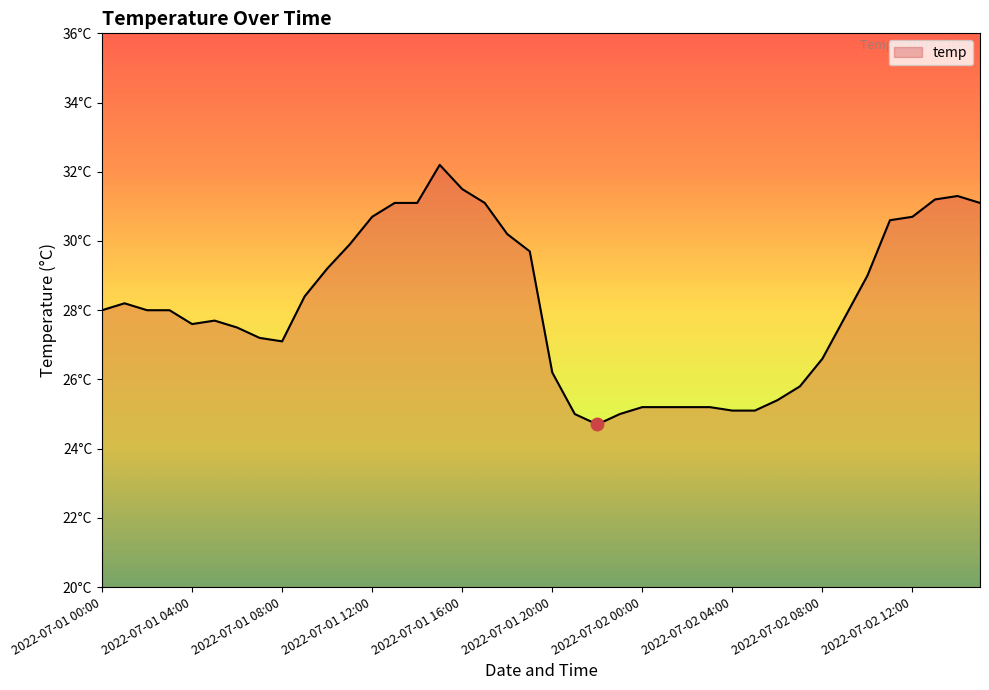

Does the chart display data point markers on the line(s)?

No